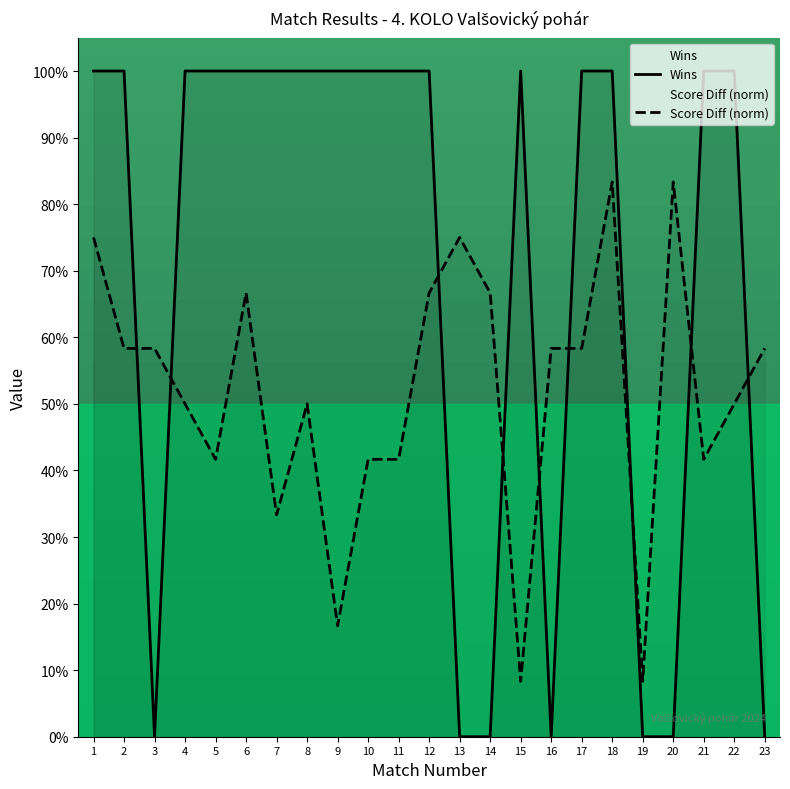

Rank the series by their average value, from lowest to highest.

Score Diff (norm), Wins